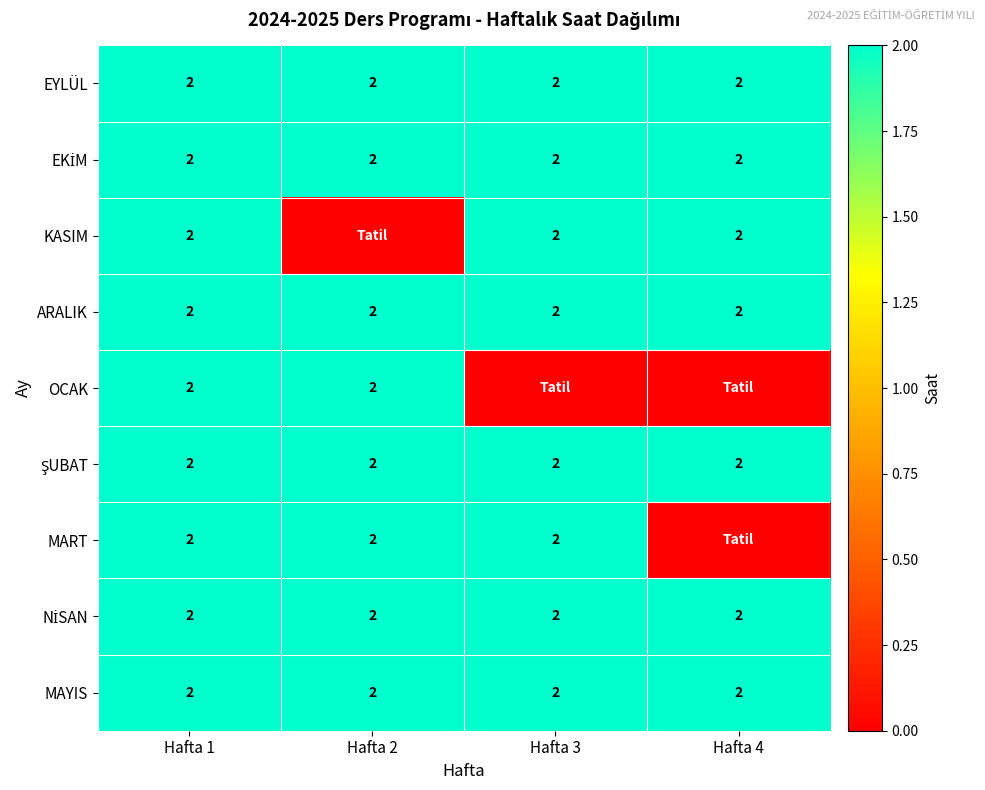

The value of ARALIK at Hafta 1 is 2. True or false?

True